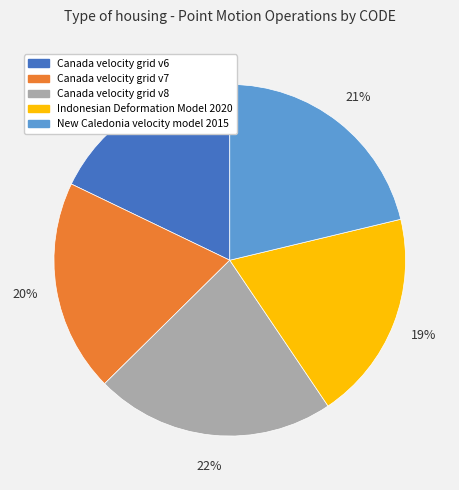

Is the sum of Canada velocity grid v7 and Canada velocity grid v6 greater than half?

No